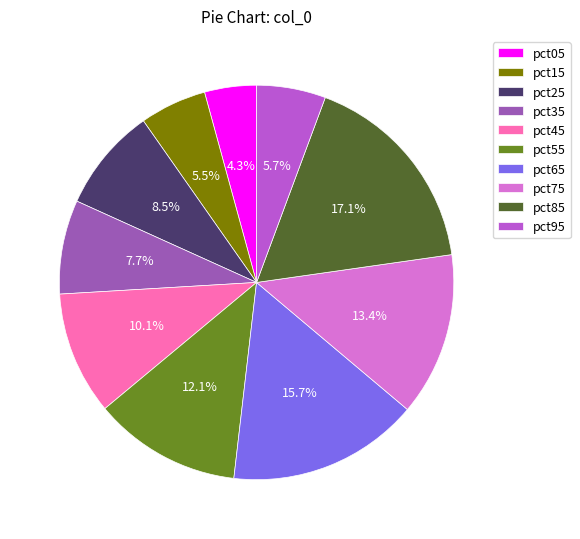

What percentage is the pct75 slice, to the nearest percent?

13%